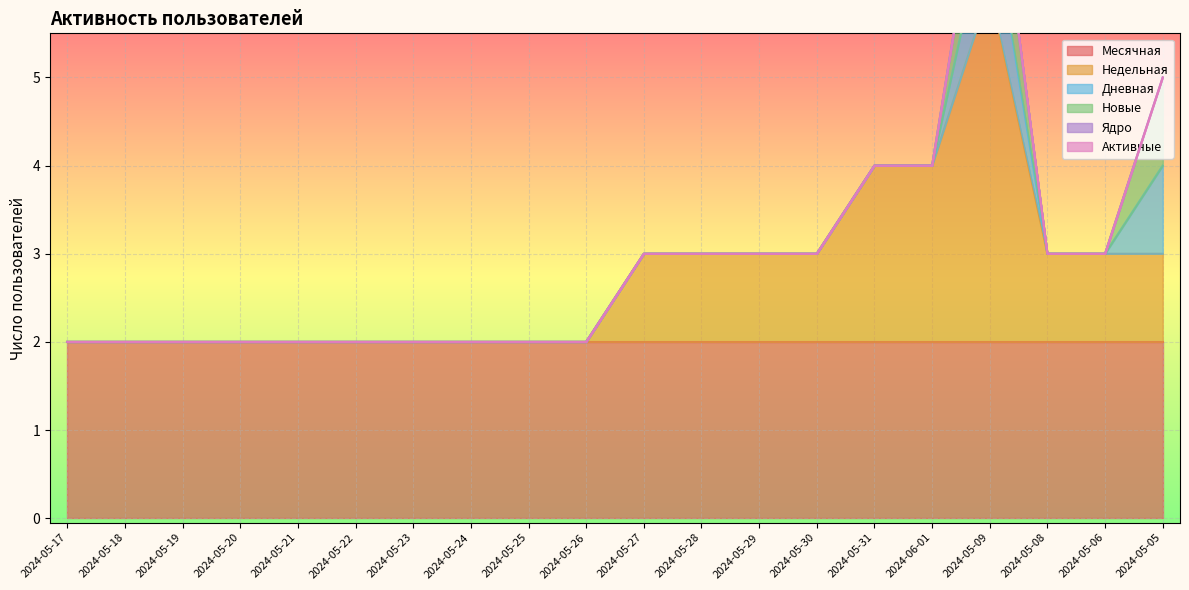

True or false: Активные has more than 2 interior local peaks.

False